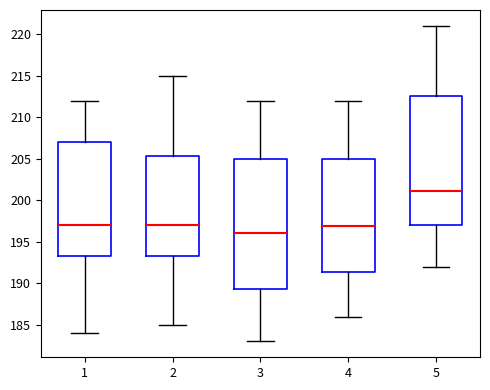

Where is the upper edge of the box at x = 3 on the y-axis? The values are not printed on the chart, so give them approximately, as read against the axis.

205.0